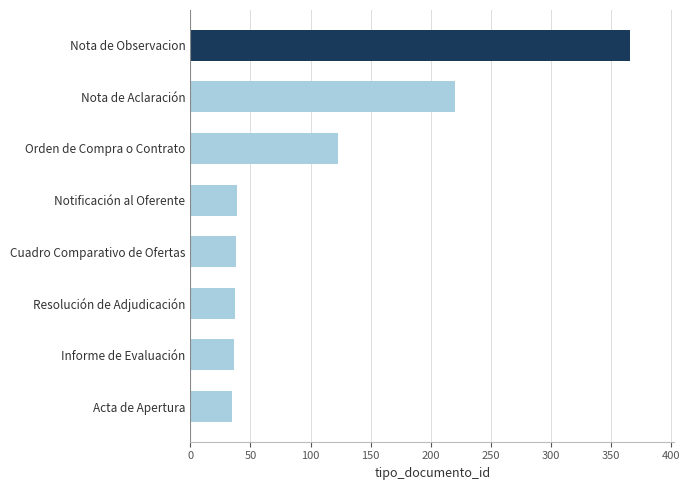

Count the number of categories in the chart.

8